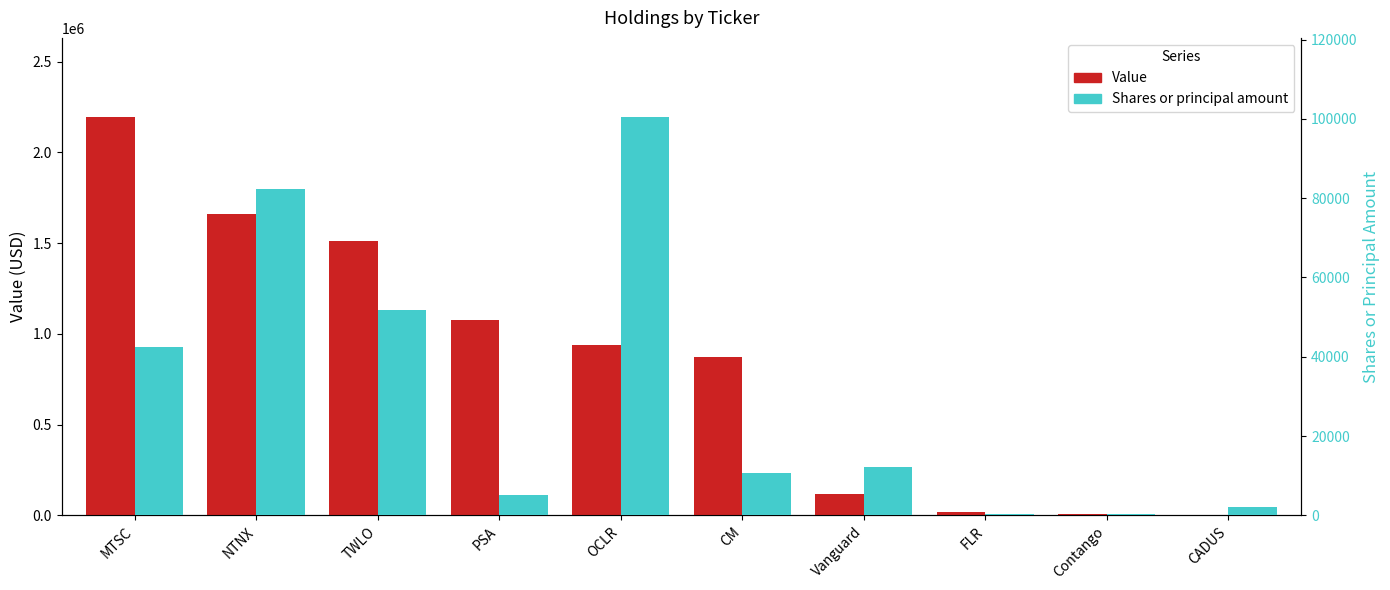

Between NTNX and Vanguard, which is larger?

NTNX